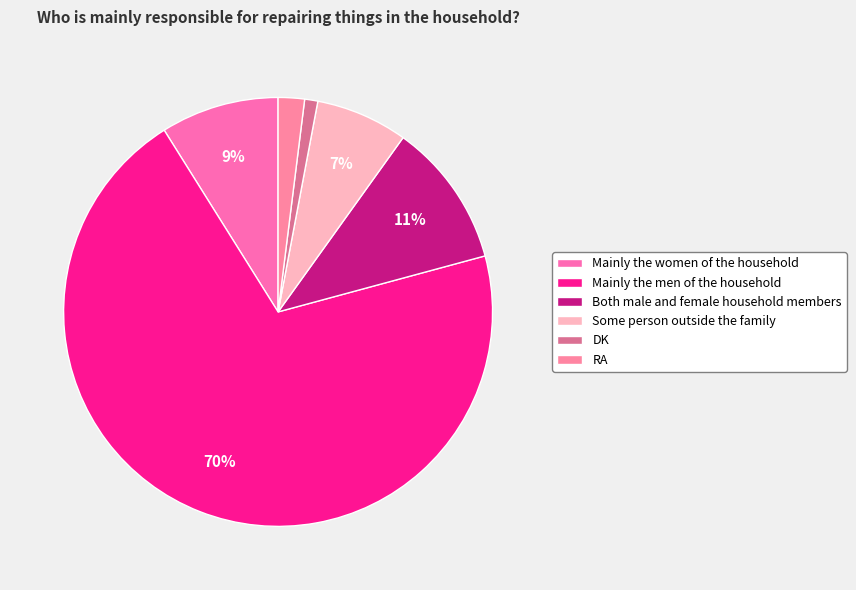

Which slice is the smallest?

DK